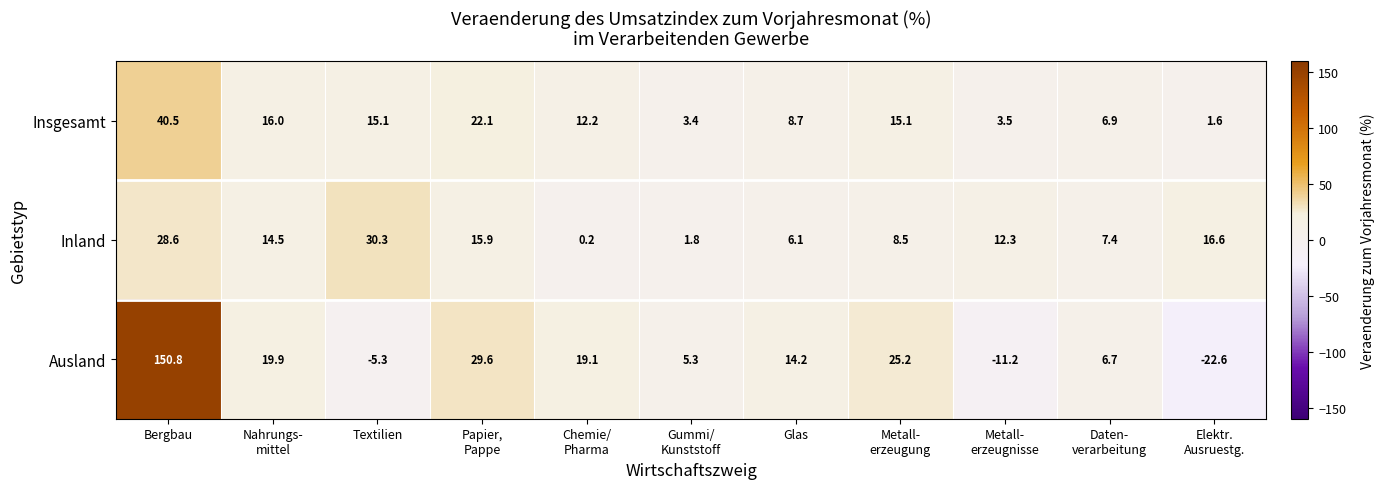

What is the average value of the Inland series?

12.9